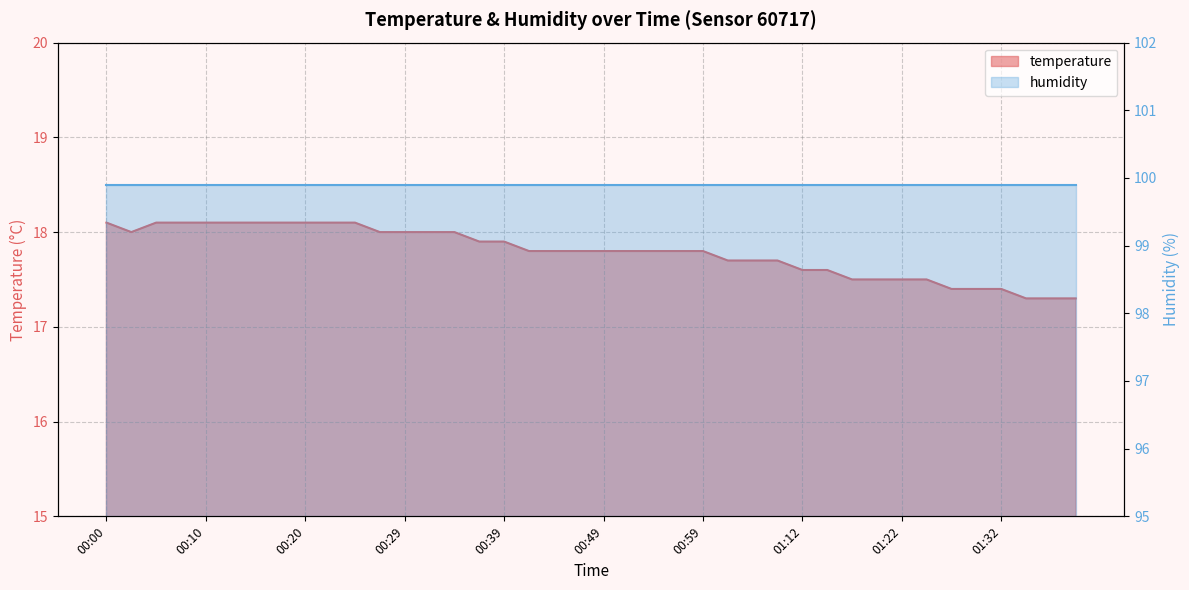

Reading left to right, extract all data points from this chart.

18.1	18.0	18.1	18.1	18.1	18.1	18.1	18.1	18.1	18.1	18.1	18.0	18.0	18.0	18.0	17.9	17.9	17.8	17.8	17.8	17.8	17.8	17.8	17.8	17.8	17.7	17.7	17.7	17.6	17.6	17.5	17.5	17.5	17.5	17.4	17.4	17.4	17.3	17.3	17.3